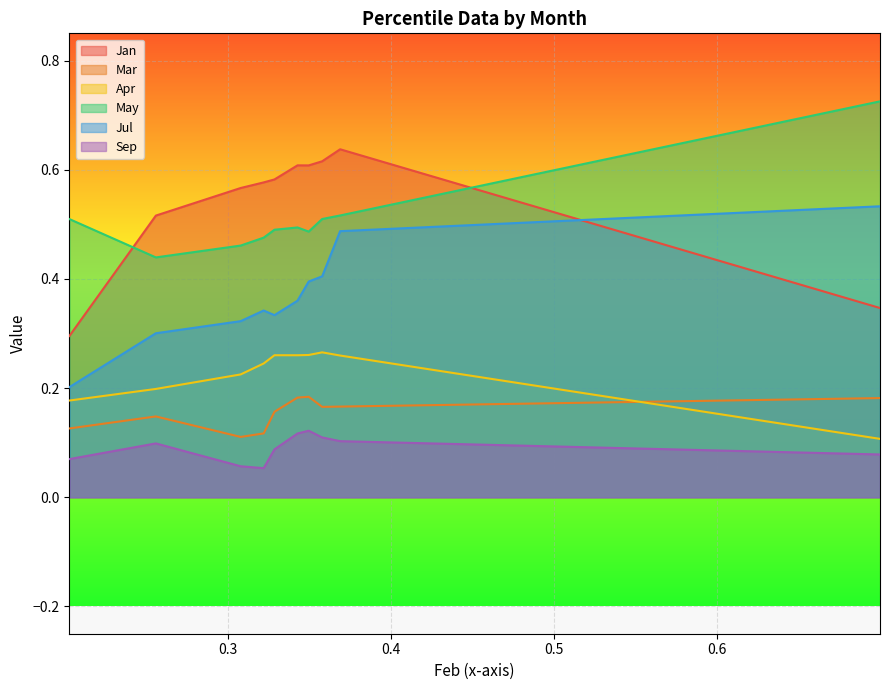

Reading left to right, extract all data points from this chart.

Jan: pct05=0.3	pct15=0.5	pct25=0.6	pct35=0.6	pct45=0.6	pct55=0.6	pct65=0.6	pct75=0.6	pct85=0.6	pct95=0.3
Mar: pct05=0.1	pct15=0.1	pct25=0.1	pct35=0.1	pct45=0.2	pct55=0.2	pct65=0.2	pct75=0.2	pct85=0.2	pct95=0.2
Apr: pct05=0.2	pct15=0.2	pct25=0.2	pct35=0.2	pct45=0.3	pct55=0.3	pct65=0.3	pct75=0.3	pct85=0.3	pct95=0.1
May: pct05=0.5	pct15=0.4	pct25=0.5	pct35=0.5	pct45=0.5	pct55=0.5	pct65=0.5	pct75=0.5	pct85=0.5	pct95=0.7
Jul: pct05=0.2	pct15=0.3	pct25=0.3	pct35=0.3	pct45=0.3	pct55=0.4	pct65=0.4	pct75=0.4	pct85=0.5	pct95=0.5
Sep: pct05=0.1	pct15=0.1	pct25=0.1	pct35=0.1	pct45=0.1	pct55=0.1	pct65=0.1	pct75=0.1	pct85=0.1	pct95=0.1